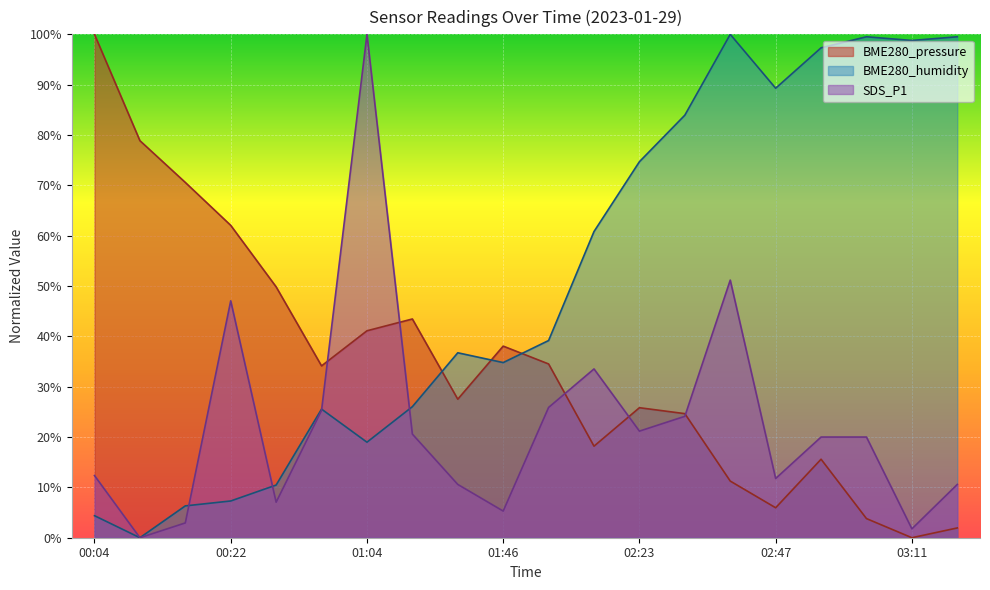

Between which two adjacent categories do BME280_humidity and BME280_pressure first intersect?

01:22 and 01:40